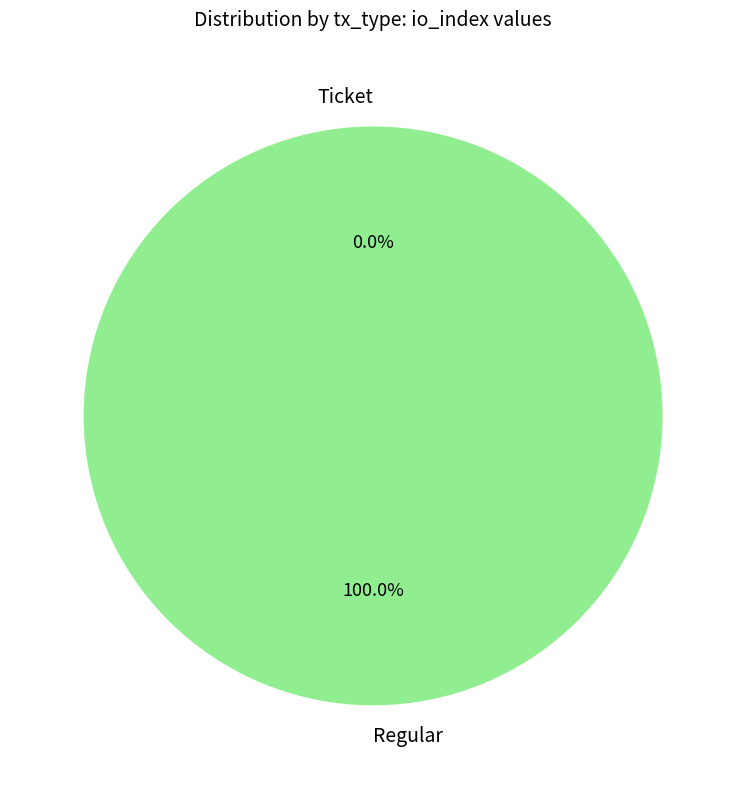

Count the number of slices in the pie.

2